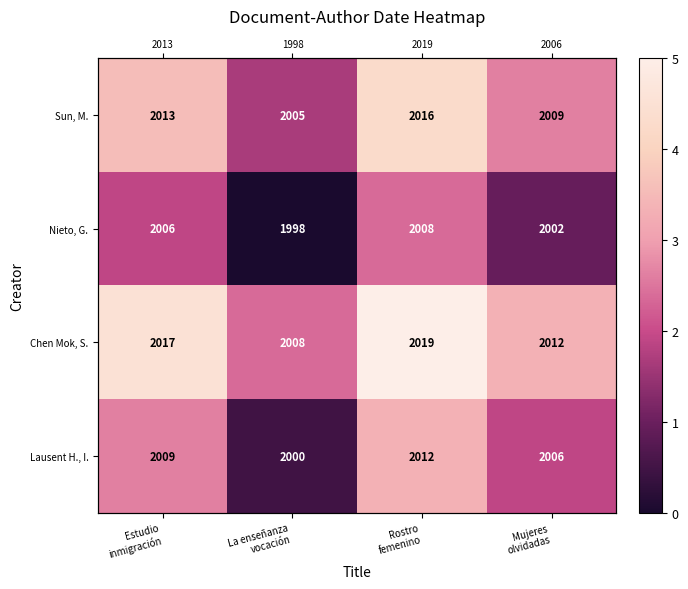

Read the Nieto, G. value at Estudio inmigración.

1.9